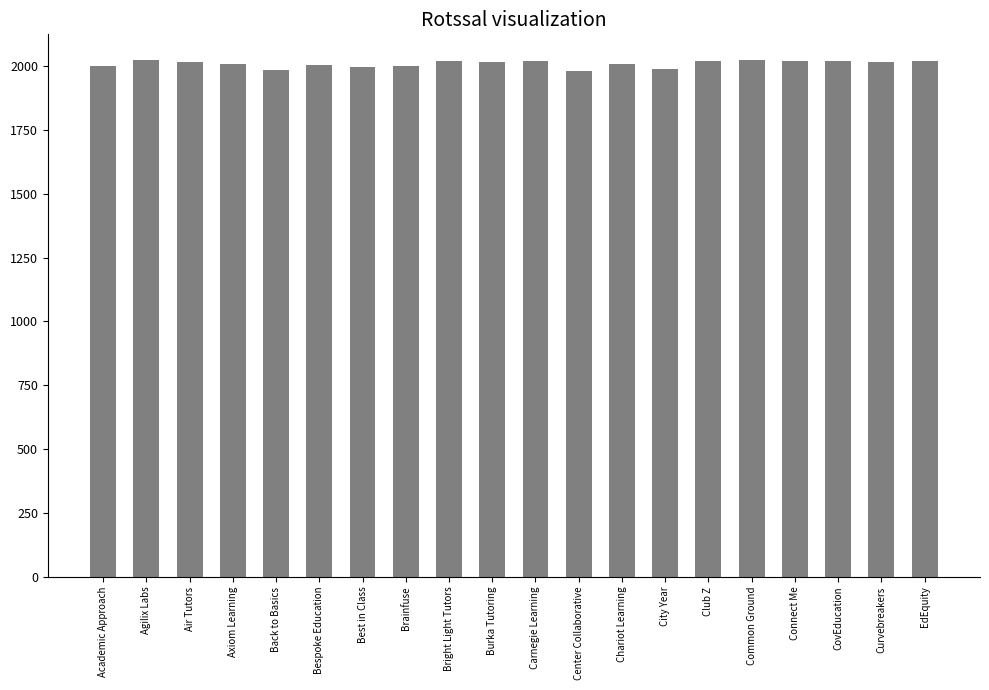

How many data points does each series have?

20